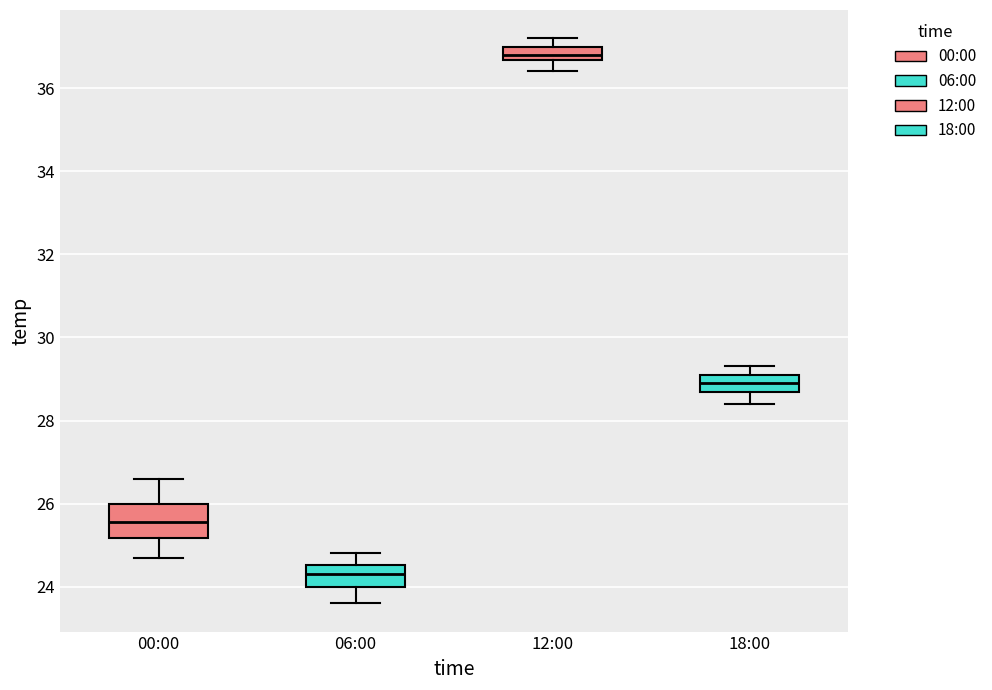

Where does the lower whisker of the box for 12:00 end on the y-axis? The values are not printed on the chart, so give them approximately, as read against the axis.

36.4